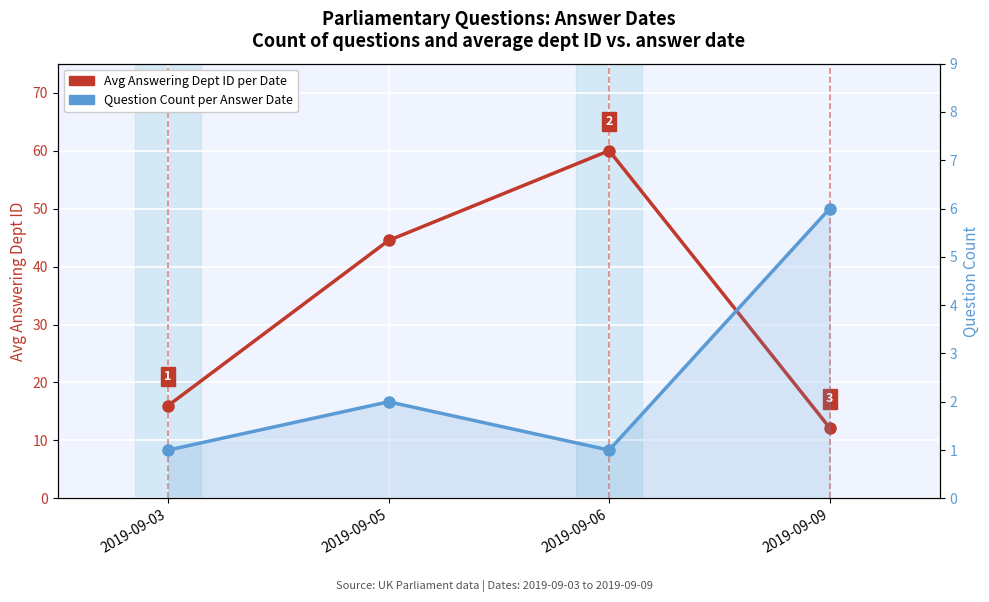

What is the minimum value for Avg Answering Dept ID per Date?

12.2